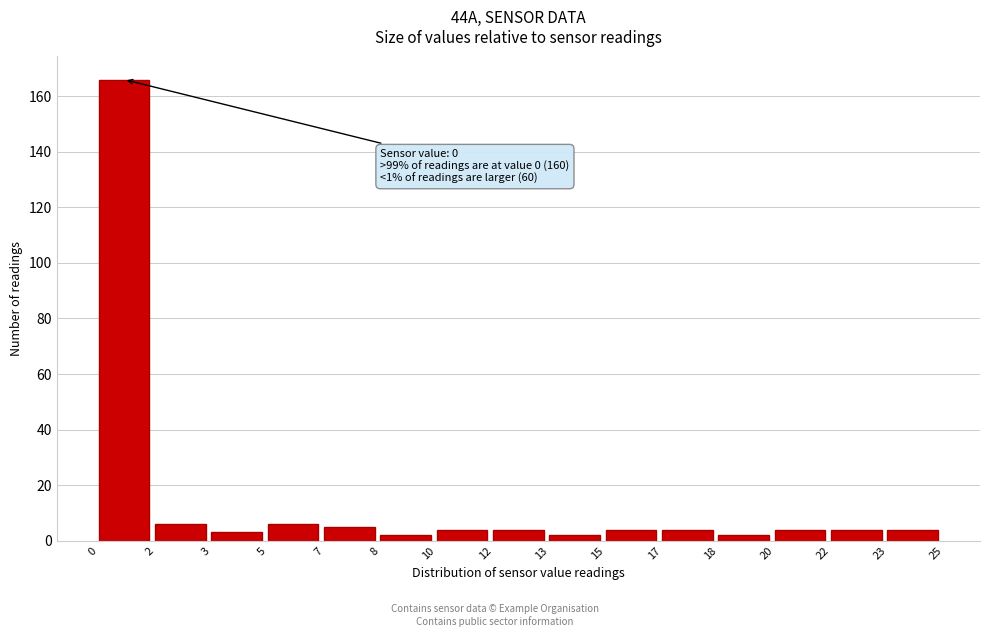

Reading left to right, what are all the values shown in this chart?

0=166	2=6	3=3	5=6	7=5	8=2	10=4	12=4	13=2	15=4	17=4	18=2	20=4	22=4	23=4